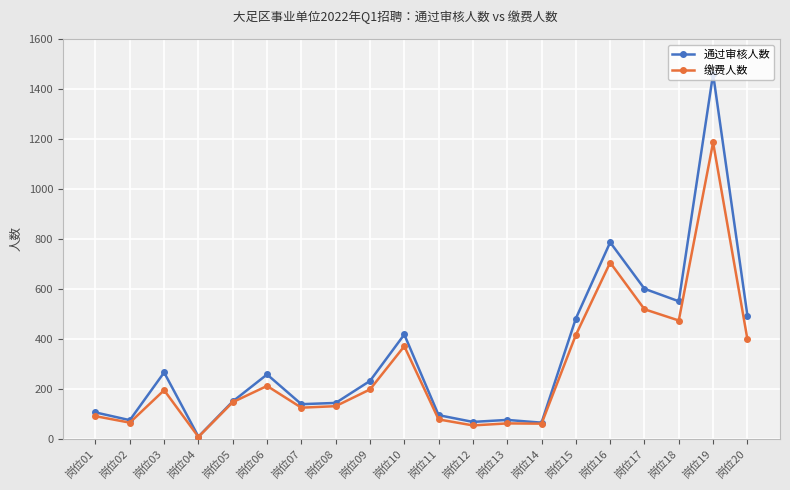

Where is 缴费人数 nearest to the value 596?

岗位17